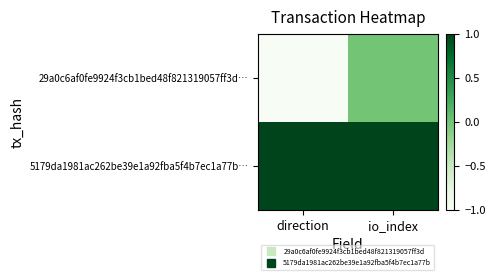

At which category does the chart reach its minimum across all series?

direction